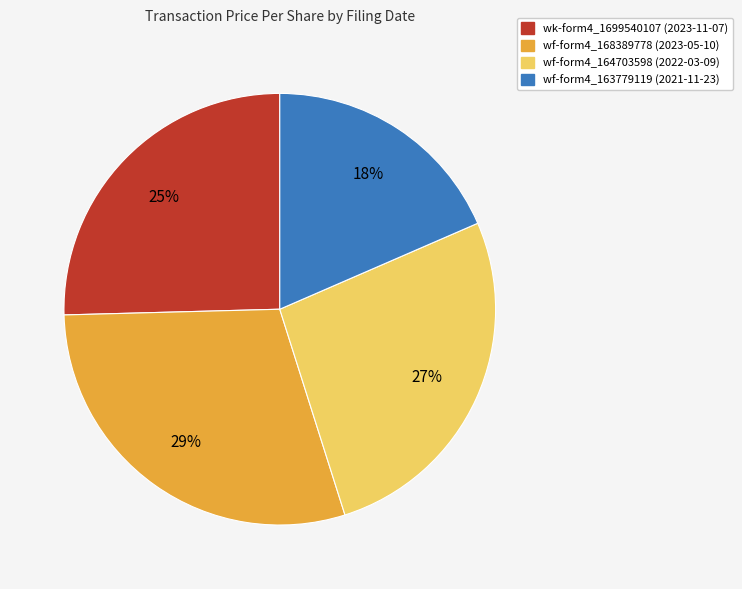

To the nearest percent, what is the difference between the largest and smallest slice percentages?

11%